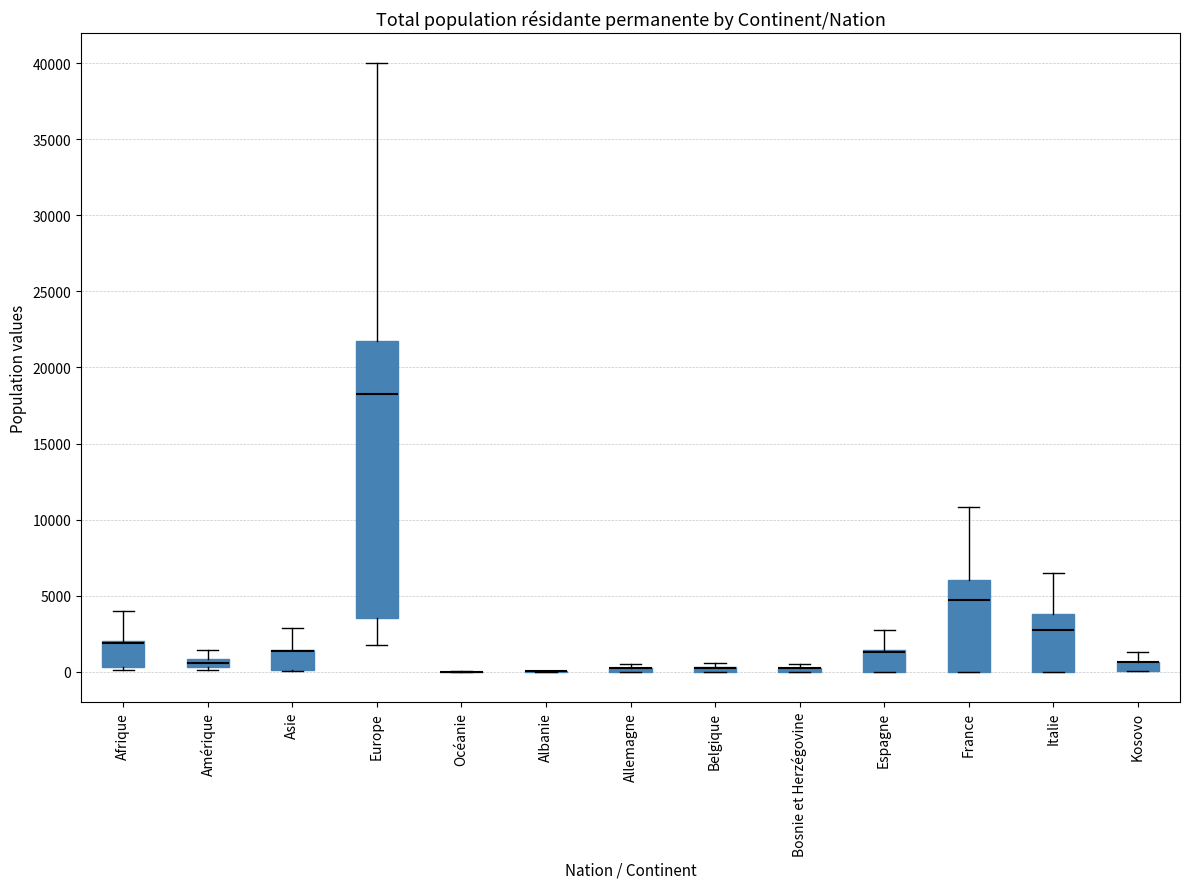

Which box is the tallest, from its lower edge to its upper edge?

Europe